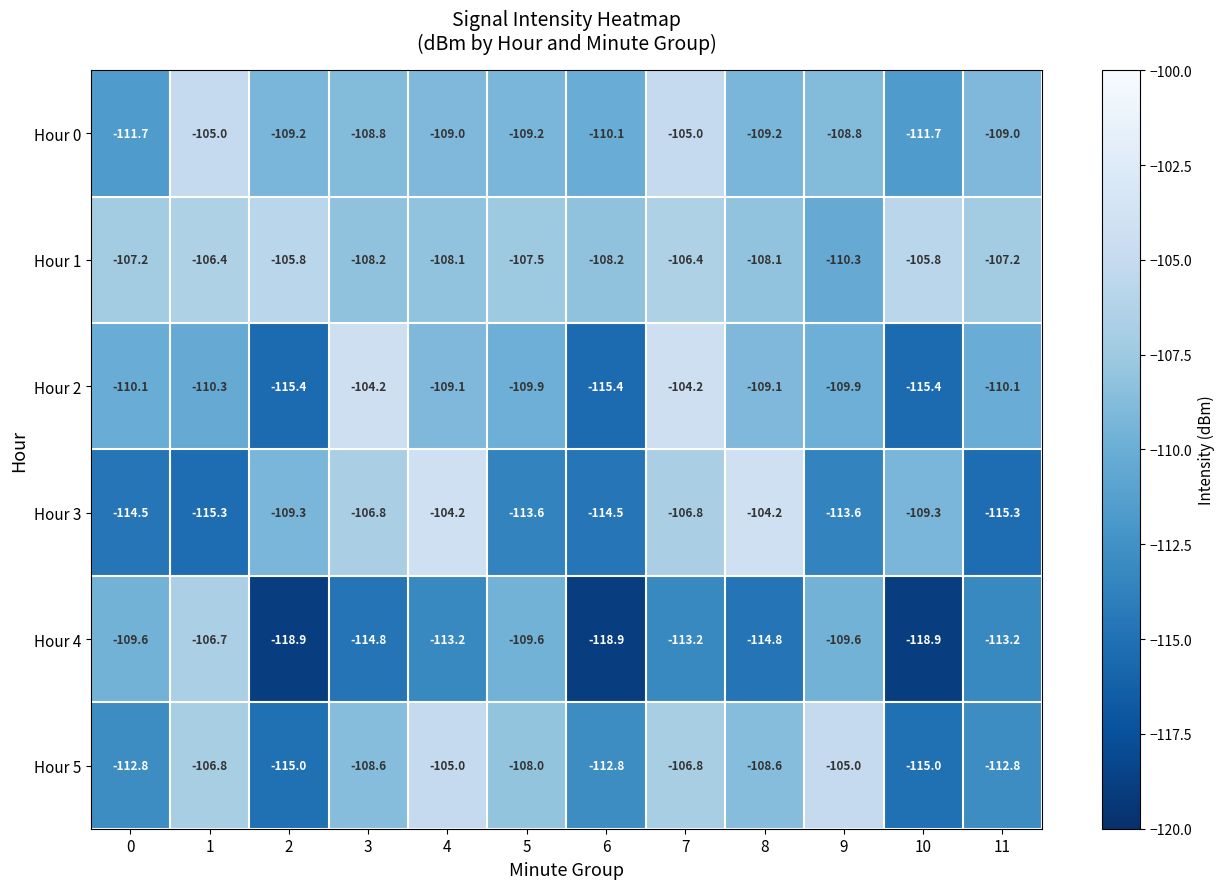

What is the greatest value displayed?

-104.2